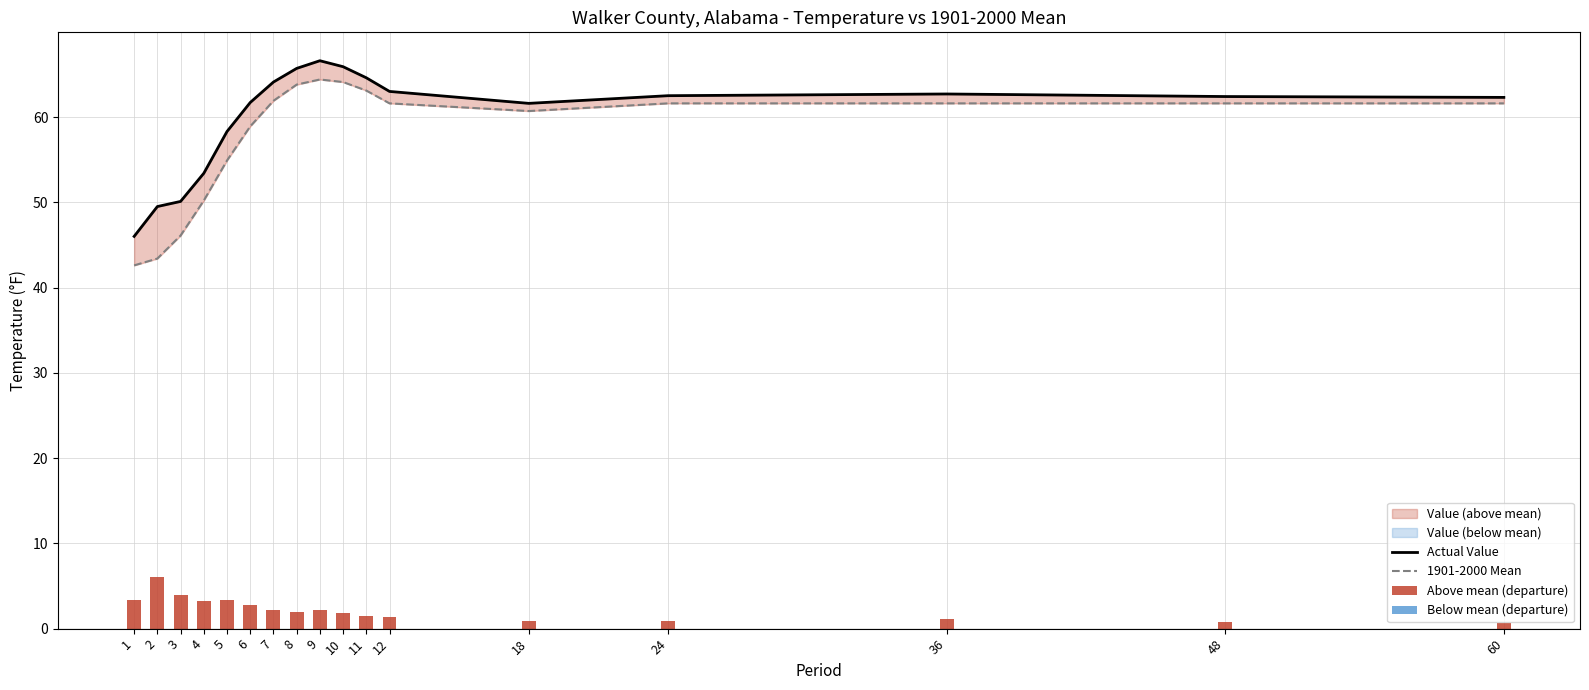

What is the value of the 1901-2000 Mean bar at the 16th from the left?

61.6